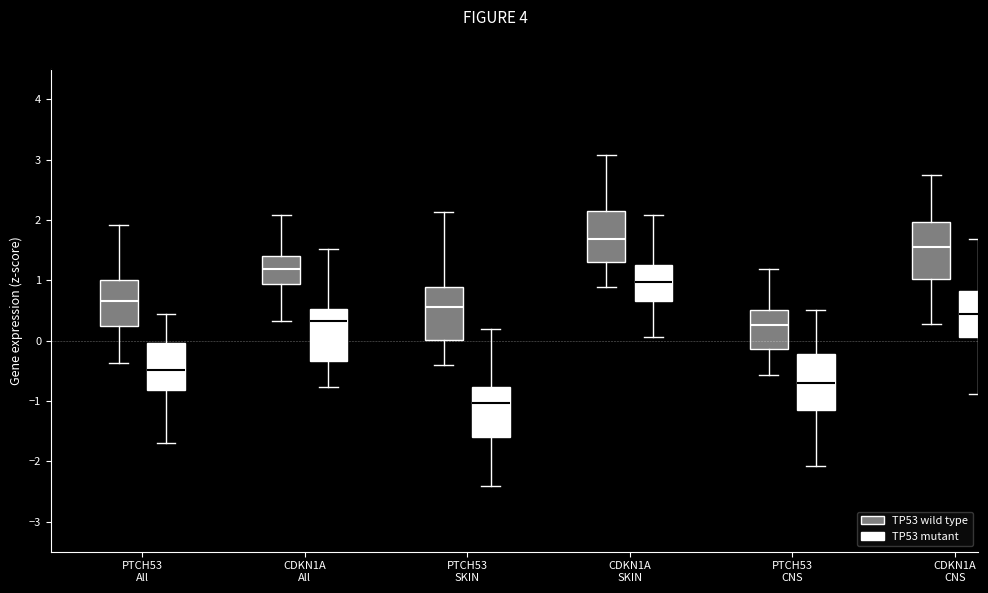

Where does the median line of the box for CDKN1A CNS (TP53 wild type) sit on the y-axis? The values are not printed on the chart, so give them approximately, as read against the axis.

1.5